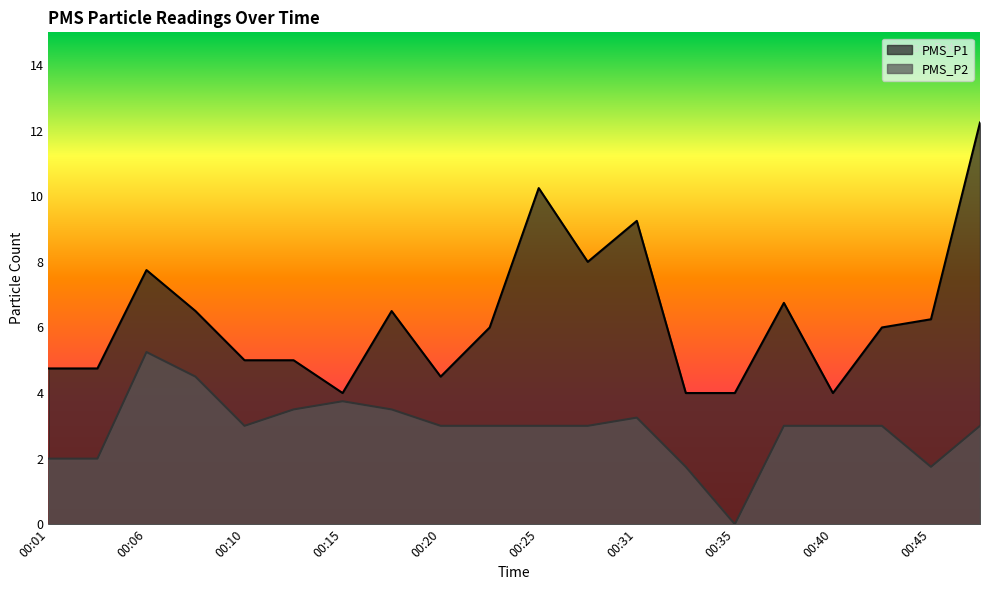

Read the PMS_P2 value at 00:38.

3.0